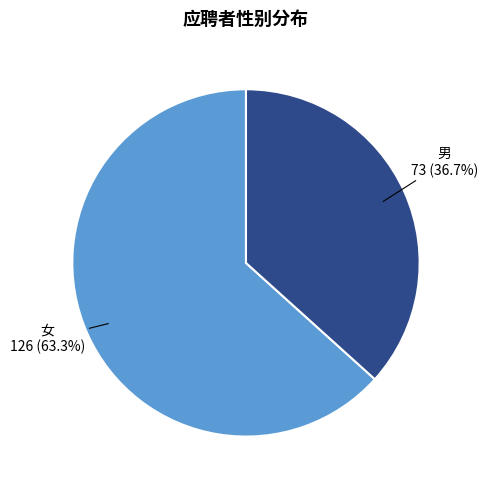

To the nearest percent, what is the difference between the largest and smallest slice percentages?

27%